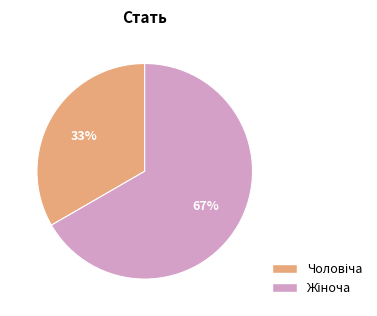

How many segments does this pie chart have?

2